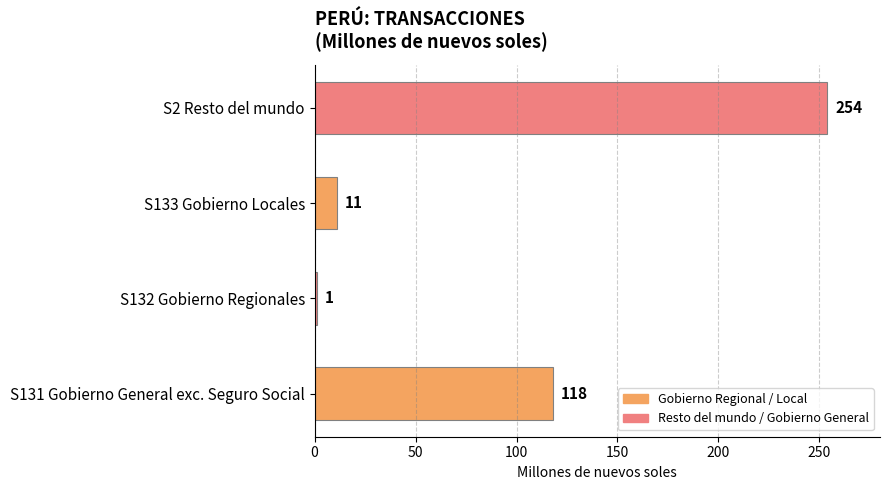

Rank the categories by value from lowest to highest.

S132 Gobierno Regionales, S133 Gobierno Locales, S131 Gobierno General exc. Seguro Social, S2 Resto del mundo